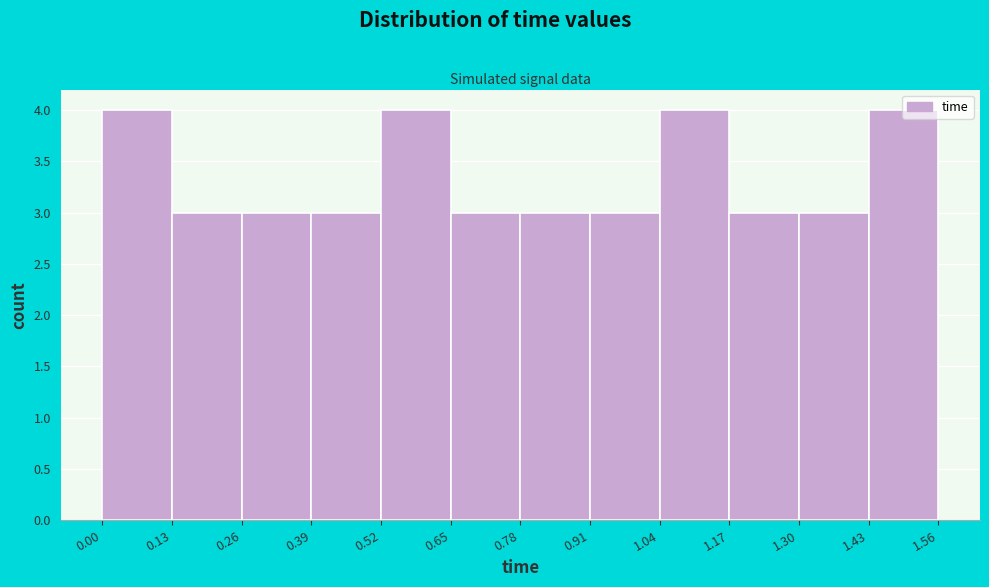

Reading left to right, transcribe this chart: for each bar, give the range it covers on the x-axis and its height. The values are not printed on the chart, so give them approximately, as read against the axis.

0.00 to 0.13: 4
0.13 to 0.26: 3
0.26 to 0.39: 3
0.39 to 0.52: 3
0.52 to 0.65: 4
0.65 to 0.78: 3
0.78 to 0.91: 3
0.91 to 1.04: 3
1.04 to 1.17: 4
1.17 to 1.30: 3
1.30 to 1.43: 3
1.43 to 1.56: 4